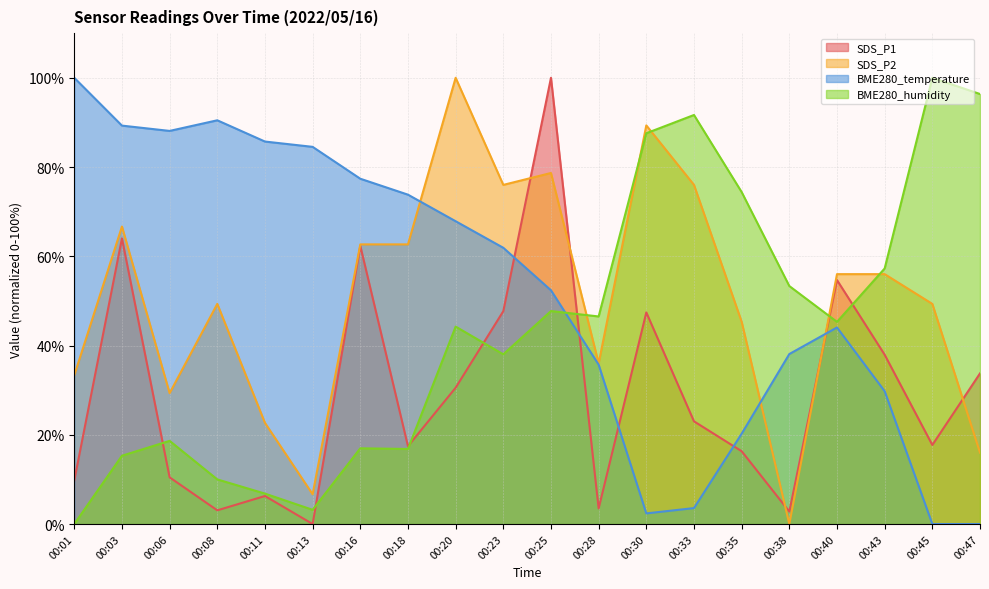

True or false: BME280_humidity has a value of 29.4 at 00:40.

False